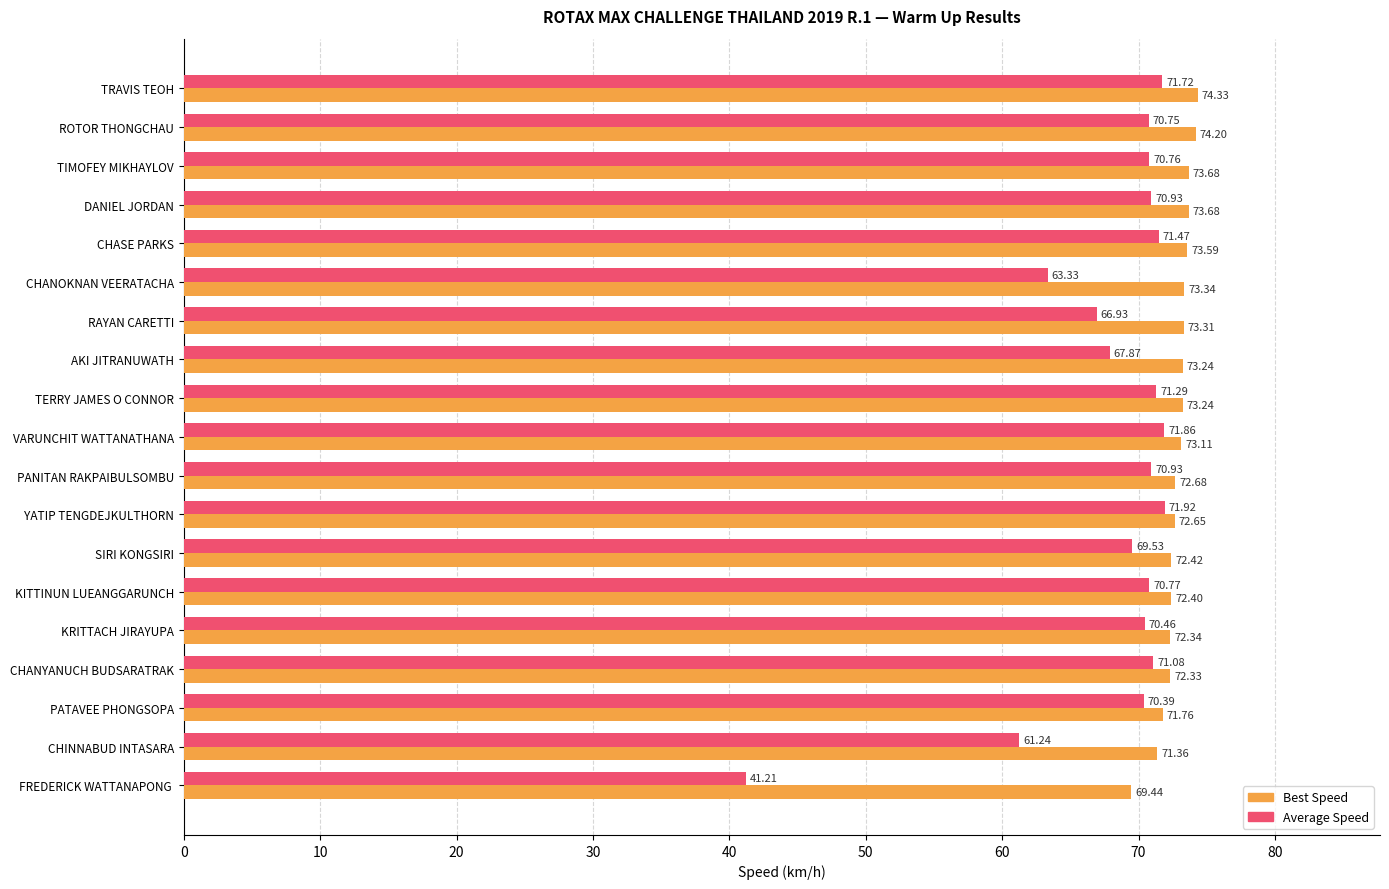

What is the total value across all series at YATIP TENGDEJKULTHORN?

144.6